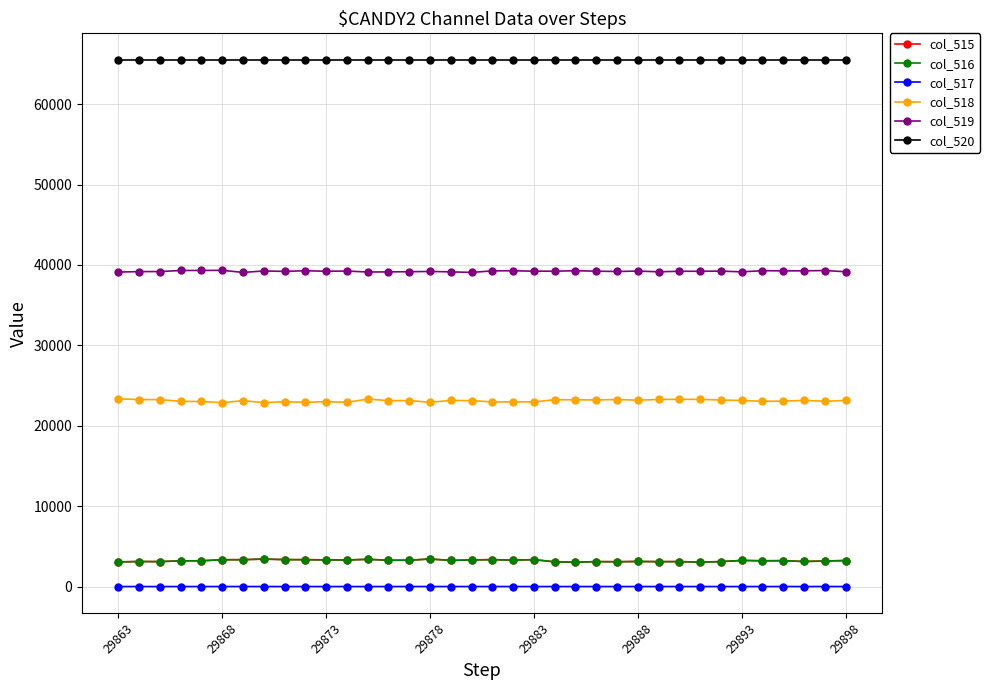

Which series has the largest total across all categories?

col_520